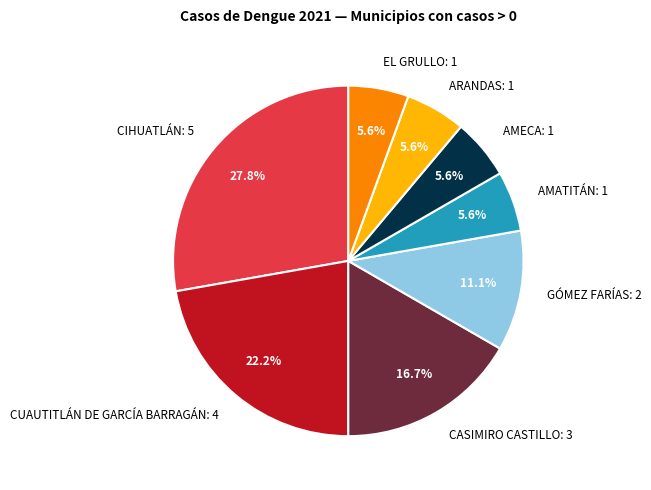

Which category has the biggest portion of the pie?

CIHUATLÁN: 5